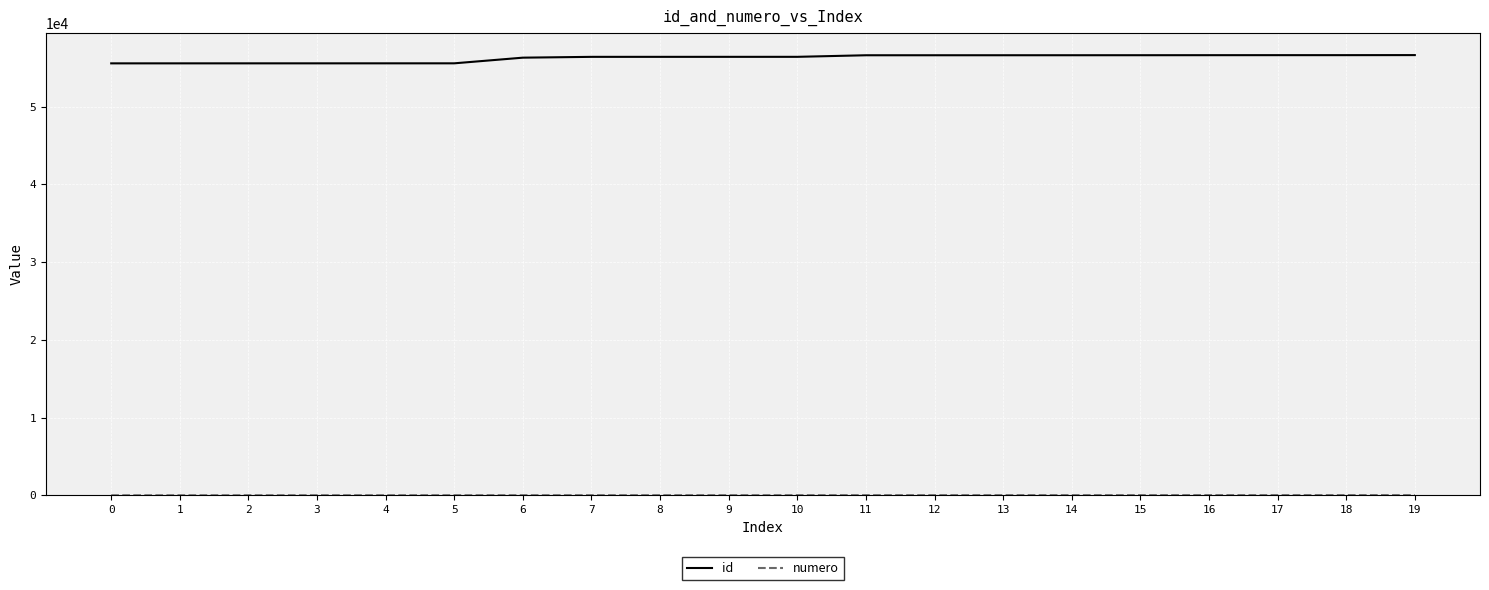

At how many categories does at least one series exceed 50054?

20